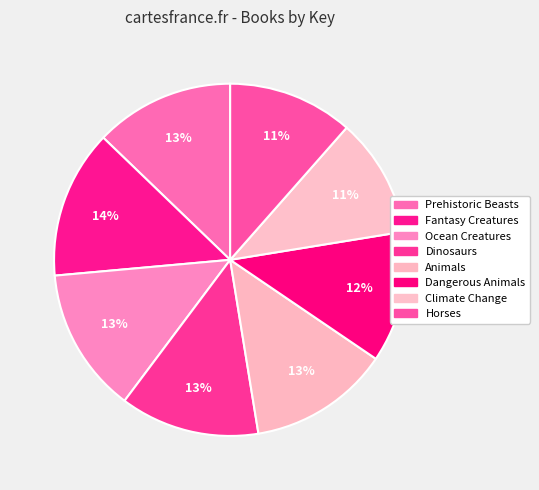

Which category has the smallest portion of the pie?

Climate Change